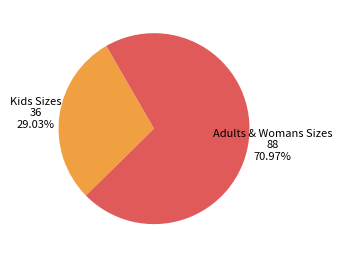

Count the number of slices in the pie.

2